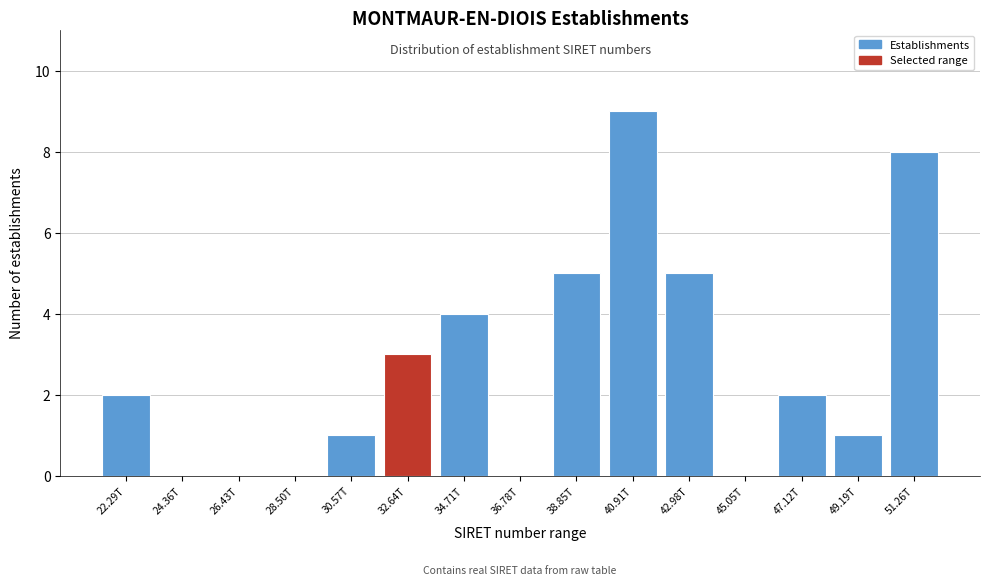

Reading right to left, extract all data points from this chart.

51.26T=8	49.19T=1	47.12T=2	45.05T=0	42.98T=5	40.91T=9	38.85T=5	36.78T=0	34.71T=4	32.64T=3	30.57T=1	28.50T=0	26.43T=0	24.36T=0	22.29T=2